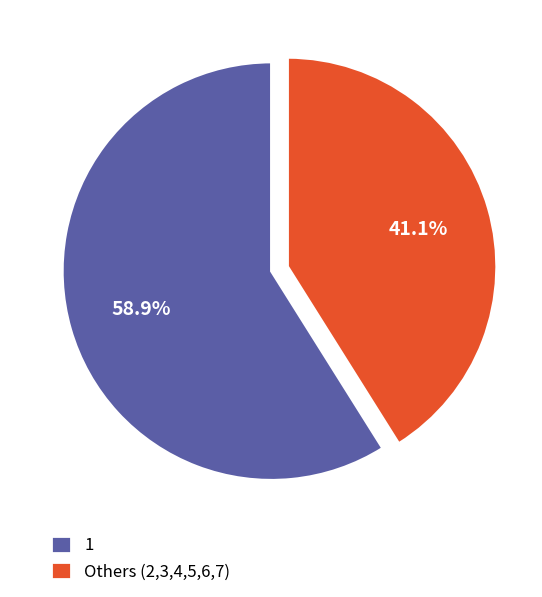

What is the smallest slice in the pie chart?

Others (2,3,4,5,6,7)